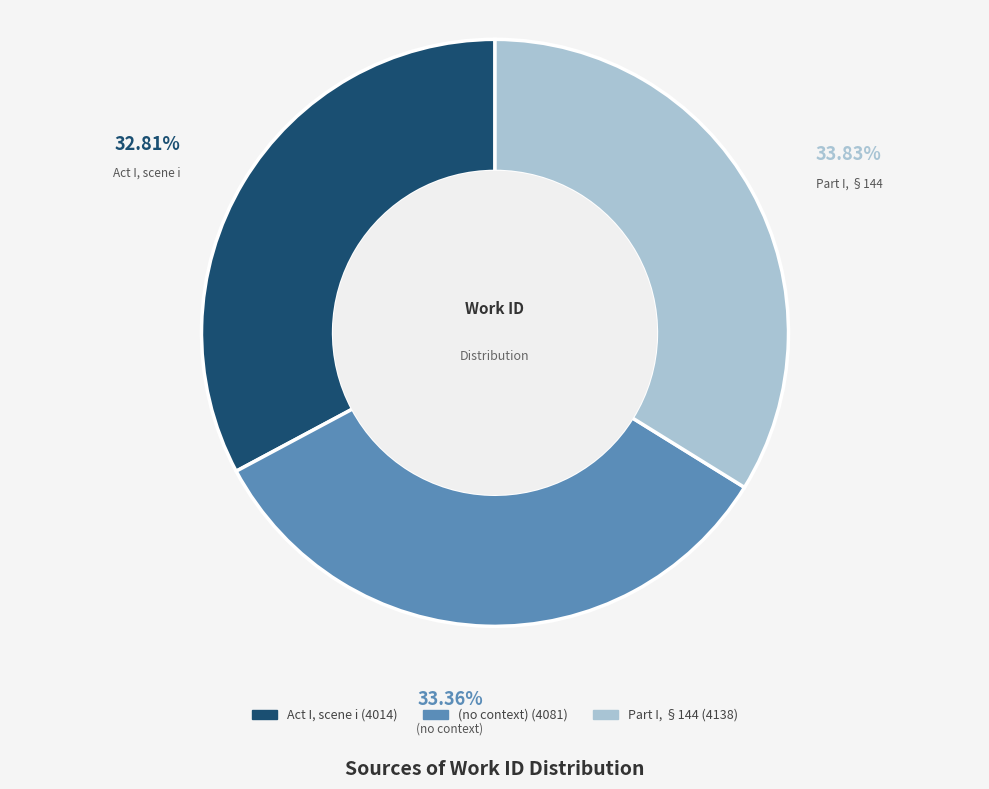

To the nearest percent, what portion does (no context) represent?

33%